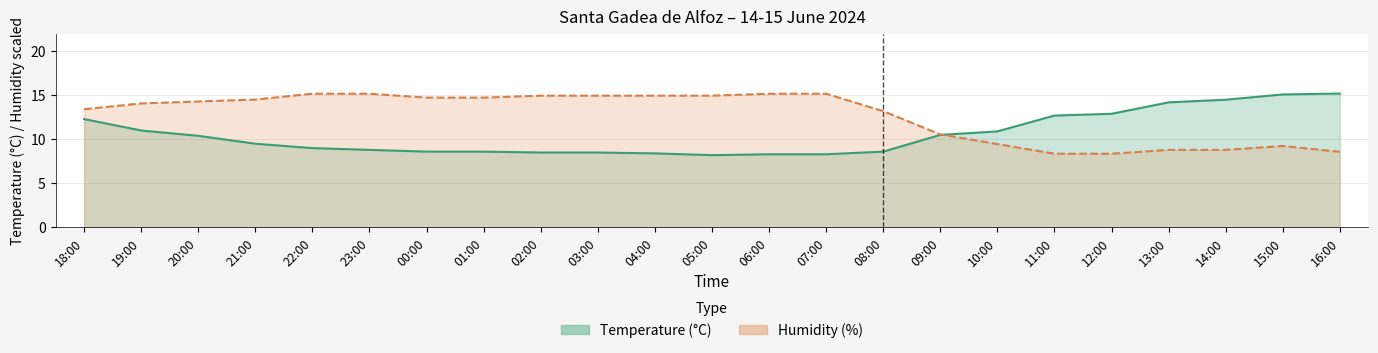

What is the label of the 21st point from the right?

20:00